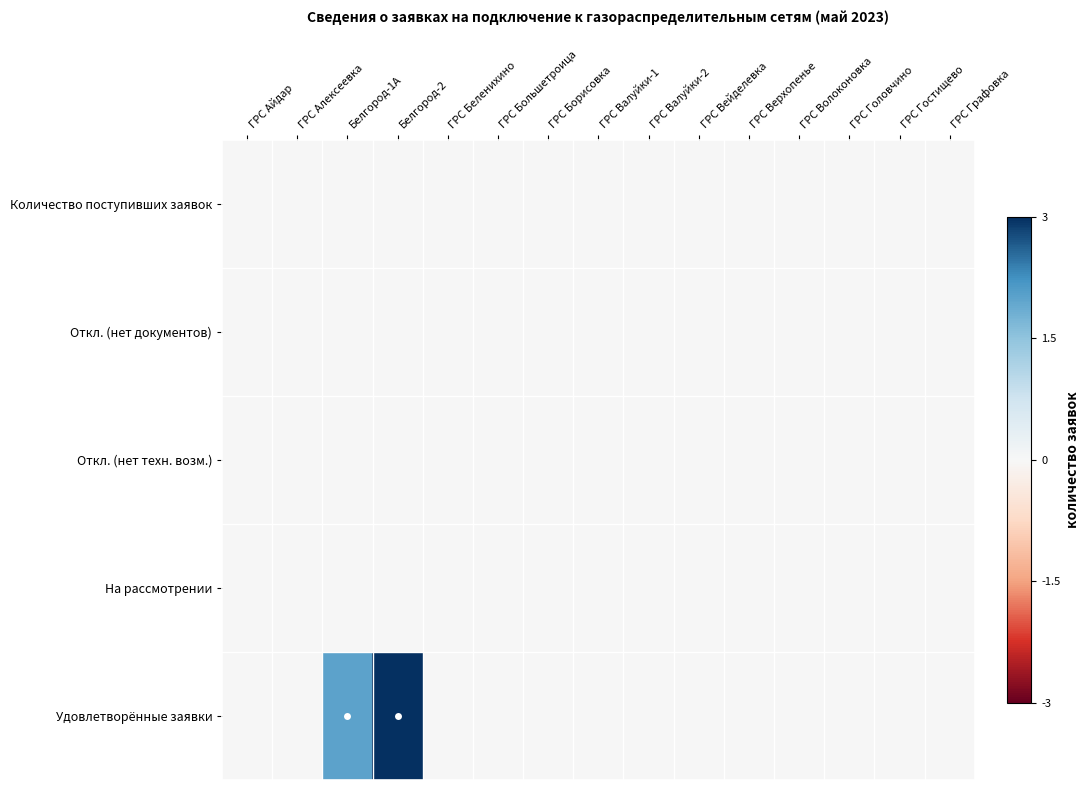

Between ГРС Большетроица and ГРС Графовка, which is larger?

ГРС Большетроица